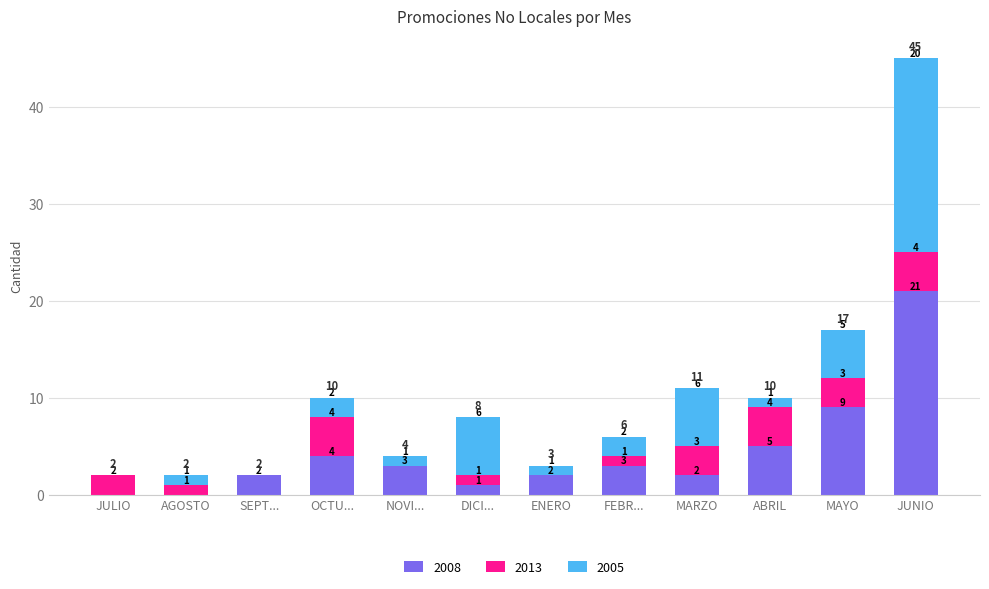

Count the number of data series in this chart.

3